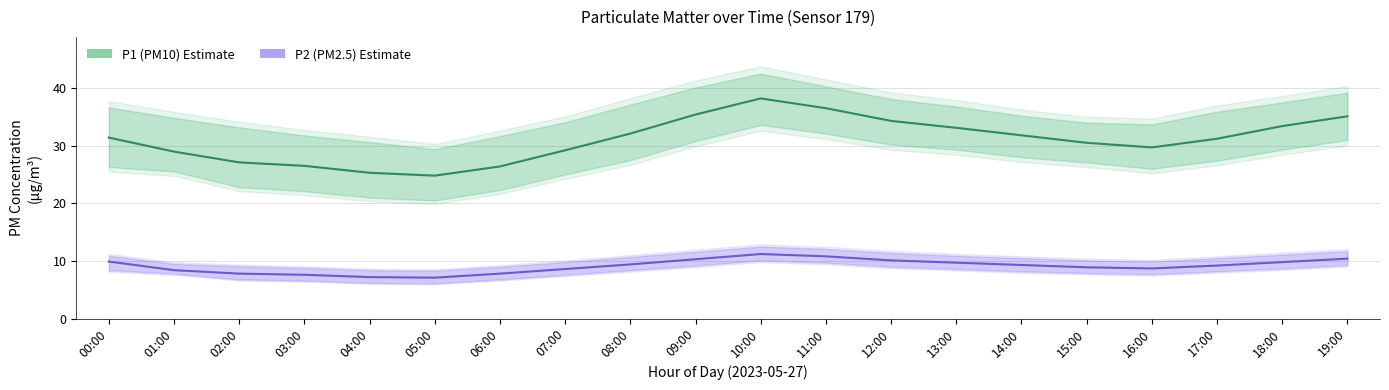

The value of P2 (PM2.5) at 17:00 is 6.0. True or false?

False